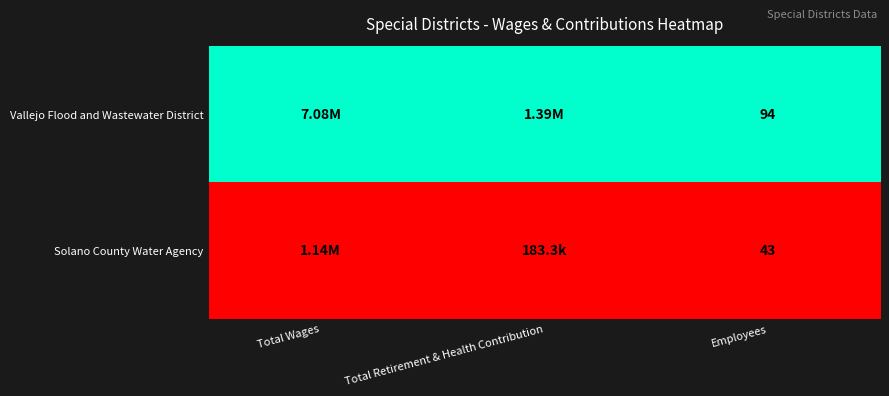

What is the total value across all series at Total Retirement & Health Contribution?

1